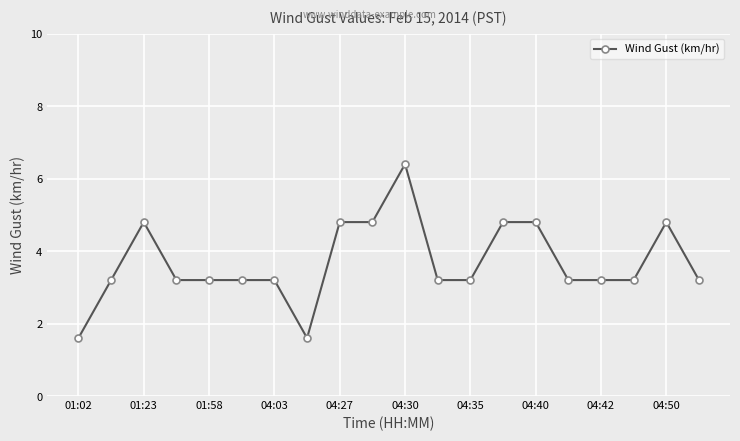

What is the value of the 14th point from the left?

4.8